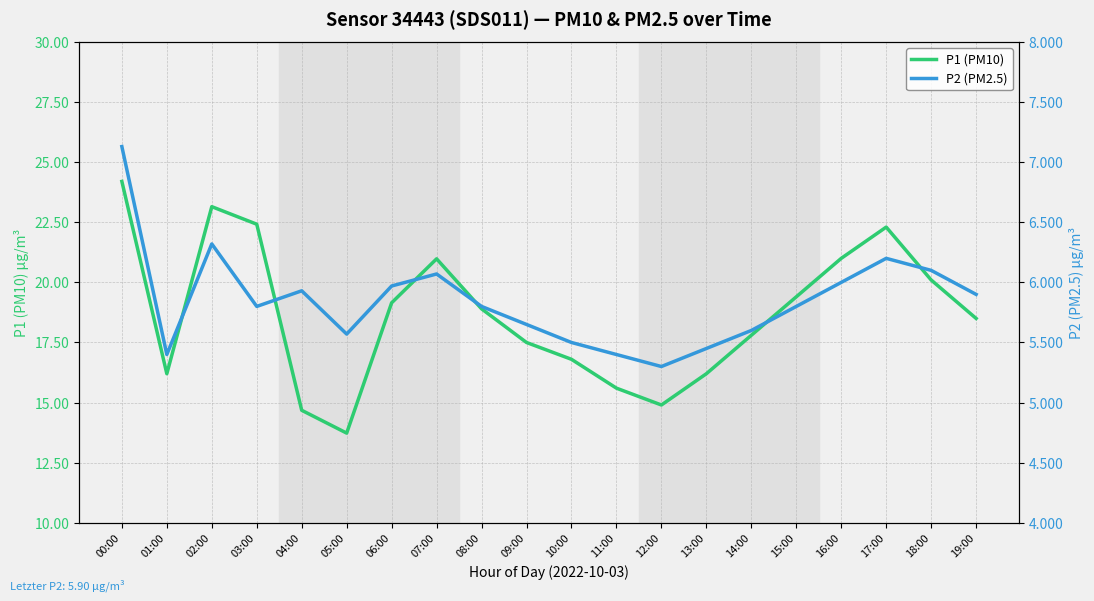

Reading left to right, what are all the values shown in this chart?

P1 (PM10): 24.2	16.2	23.1	22.4	14.7	13.7	19.1	21.0	18.9	17.5	16.8	15.6	14.9	16.2	17.8	19.4	21.0	22.3	20.1	18.5
P2 (PM2.5): 7.1	5.4	6.3	5.8	5.9	5.6	6.0	6.1	5.8	5.7	5.5	5.4	5.3	5.5	5.6	5.8	6.0	6.2	6.1	5.9